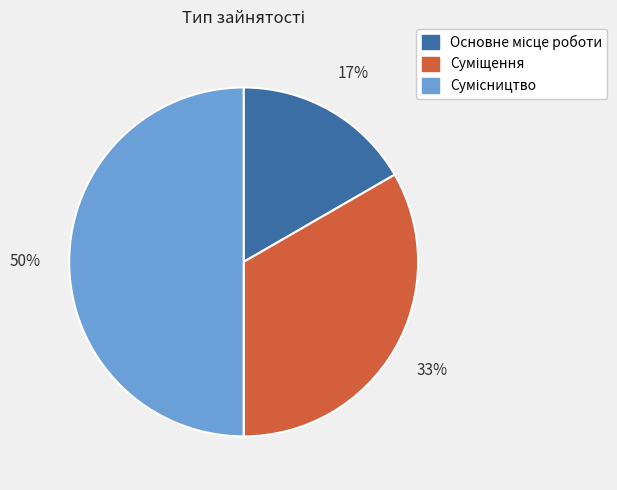

Count the number of slices in the pie.

3